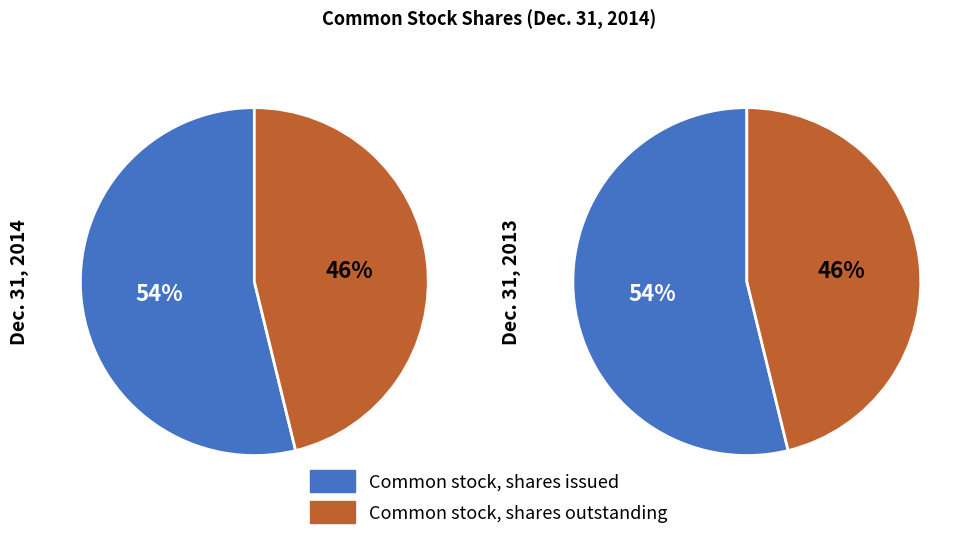

What is the majority slice?

Common stock, shares issued